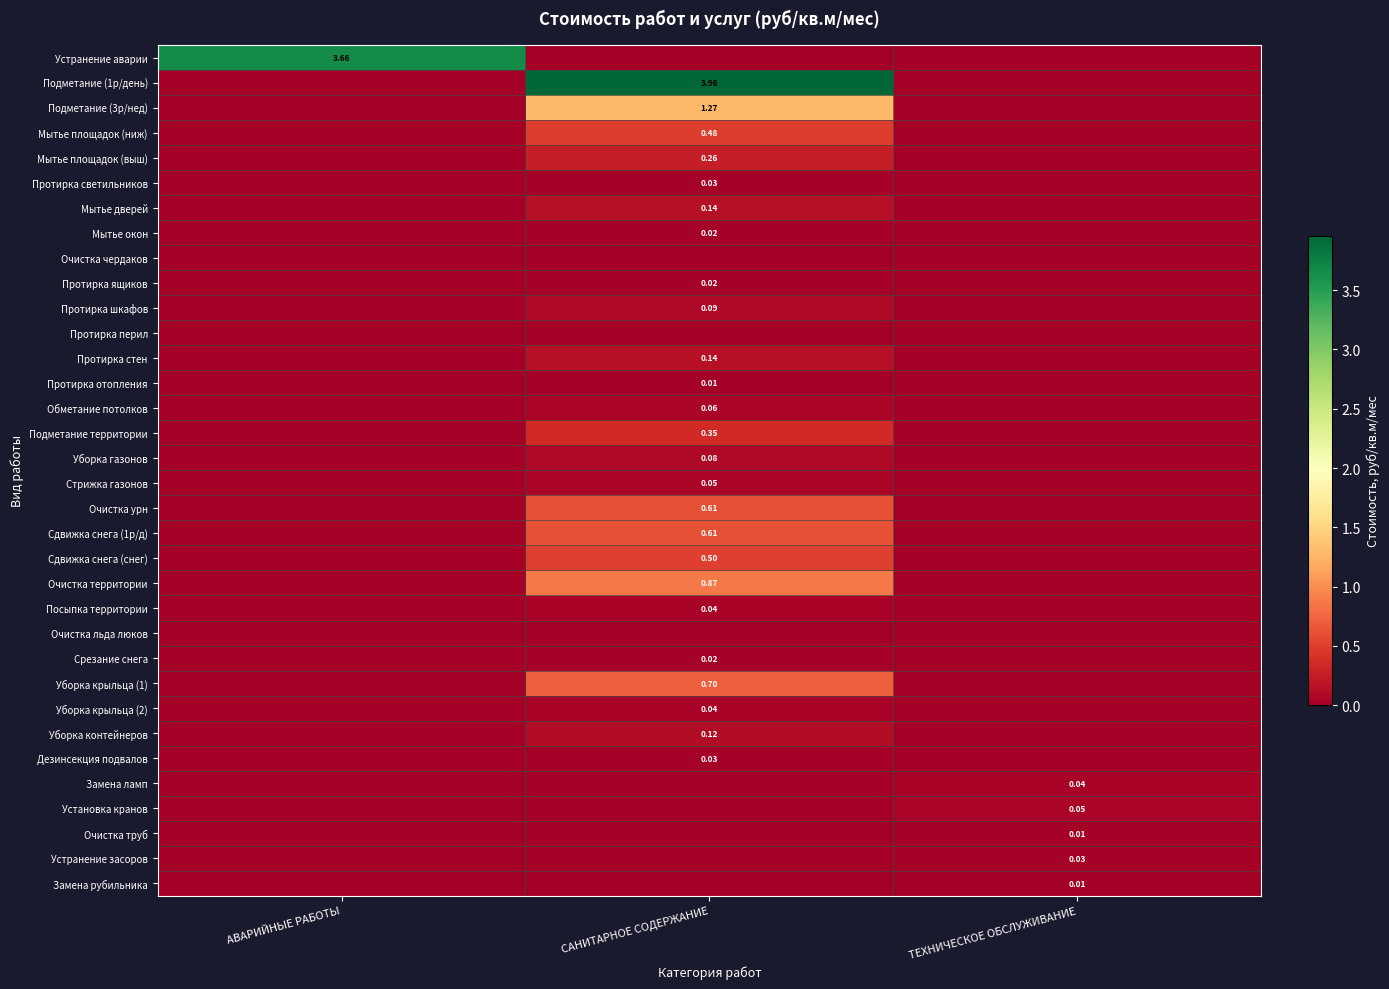

Which category has the highest value across all series?

САНИТАРНОЕ СОДЕРЖАНИЕ